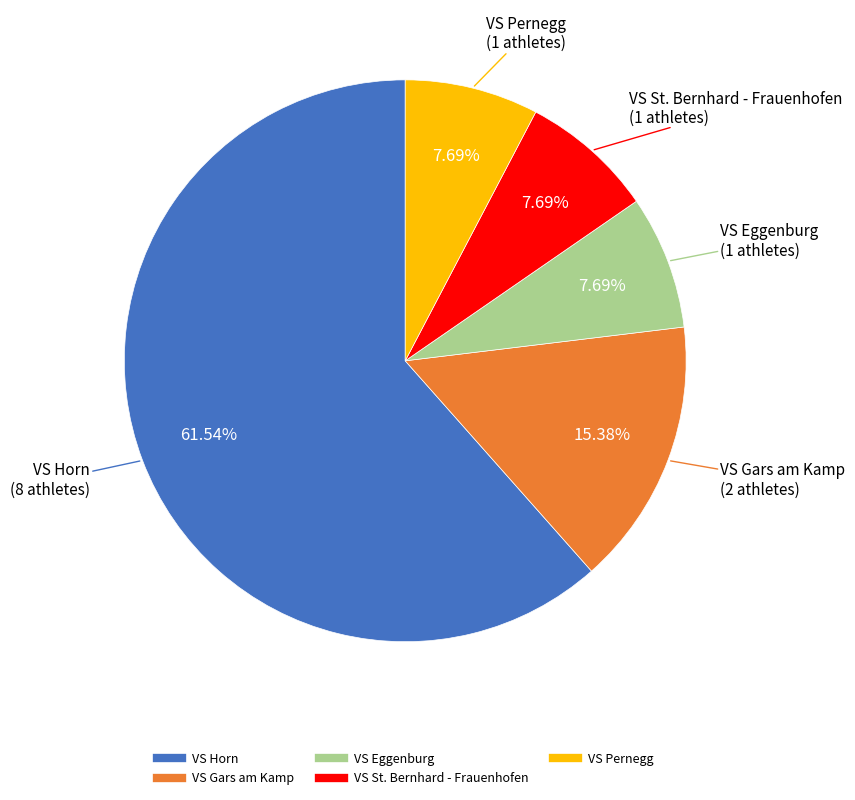

Is it true that VS Eggenburg is 8% of the pie?

True